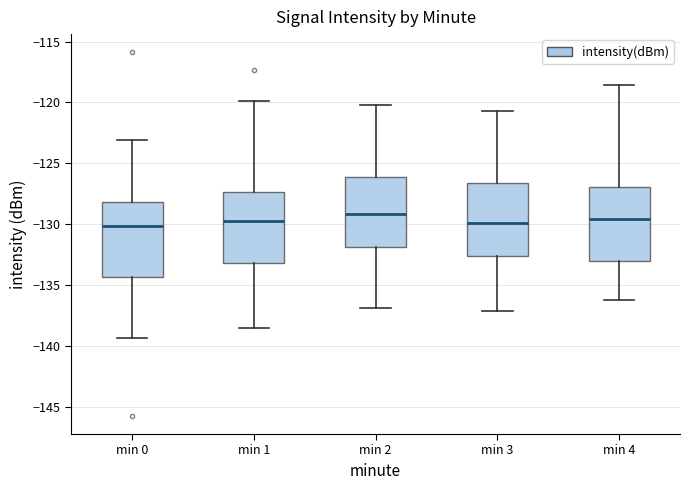

Reading left to right, read every box against the y-axis: the position of its median line, the range the box covers, and the ends of its whiskers. The values are not printed on the chart, so give them approximately, as read against the axis.

min 0: median -130.0, box -134.5 to -128.0, whiskers -139.5 to -123.0
min 1: median -130.0, box -133.0 to -127.5, whiskers -138.5 to -120.0
min 2: median -129.0, box -132.0 to -126.0, whiskers -137.0 to -120.0
min 3: median -130.0, box -132.5 to -126.5, whiskers -137.0 to -120.5
min 4: median -129.5, box -133.0 to -127.0, whiskers -136.0 to -118.5